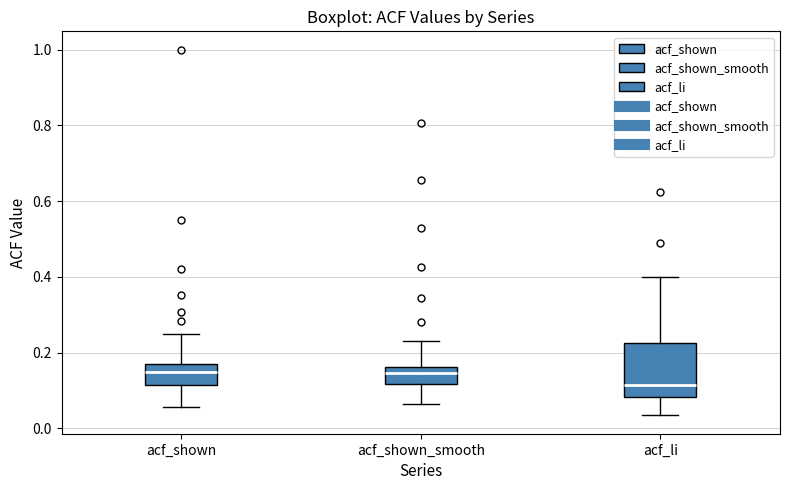

Reading left to right, read every box against the y-axis: the position of its median line, the range the box covers, and the ends of its whiskers. The values are not printed on the chart, so give them approximately, as read against the axis.

acf_shown: median 0.14, box 0.12 to 0.16, whiskers 0.06 to 0.24
acf_shown_smooth: median 0.14, box 0.12 to 0.16, whiskers 0.06 to 0.24
acf_li: median 0.12, box 0.08 to 0.22, whiskers 0.04 to 0.40